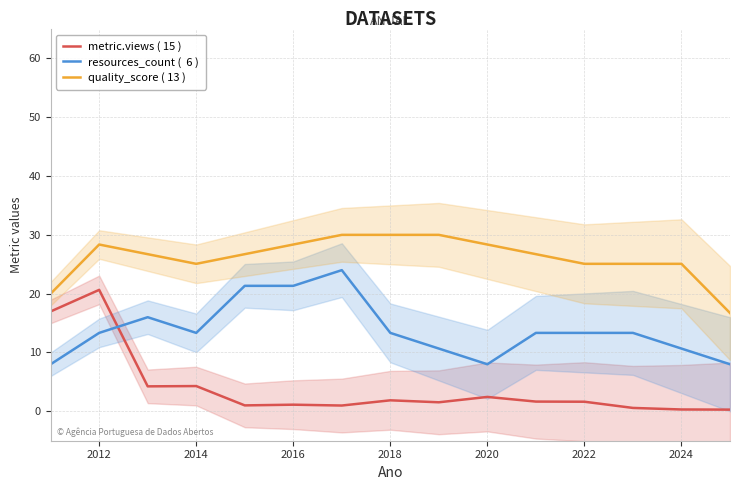

Which series has the largest total across all categories?

quality_score ( 13 )